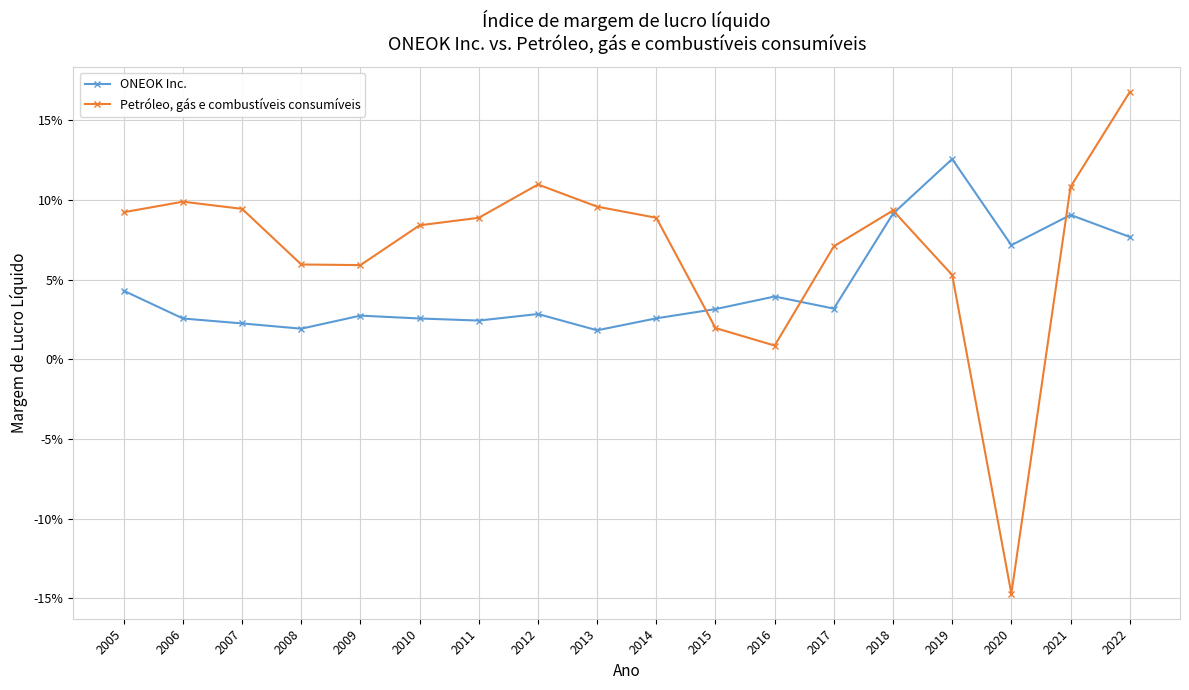

What are all the series names shown in the legend?

ONEOK Inc., Petróleo, gás e combustíveis consumíveis